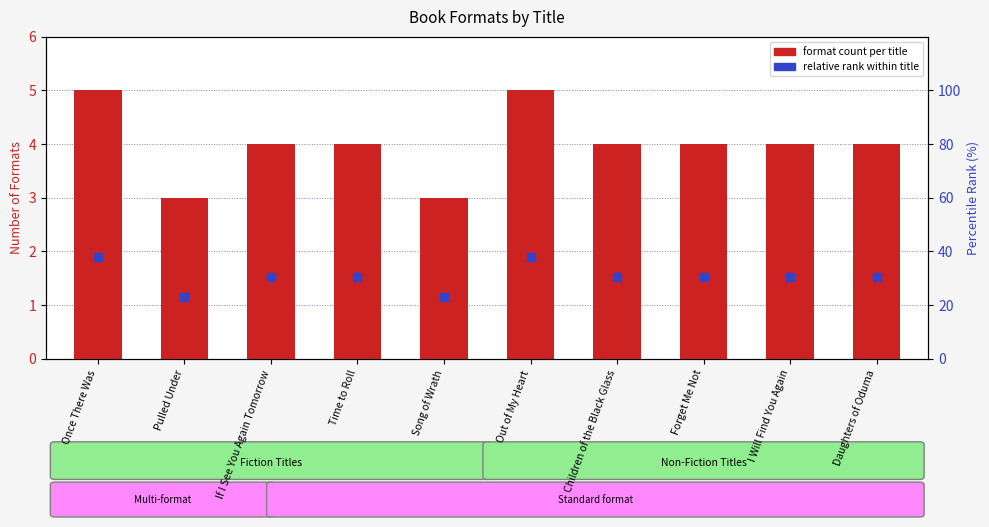

What is the total value across all series at Time to Roll?

5.5